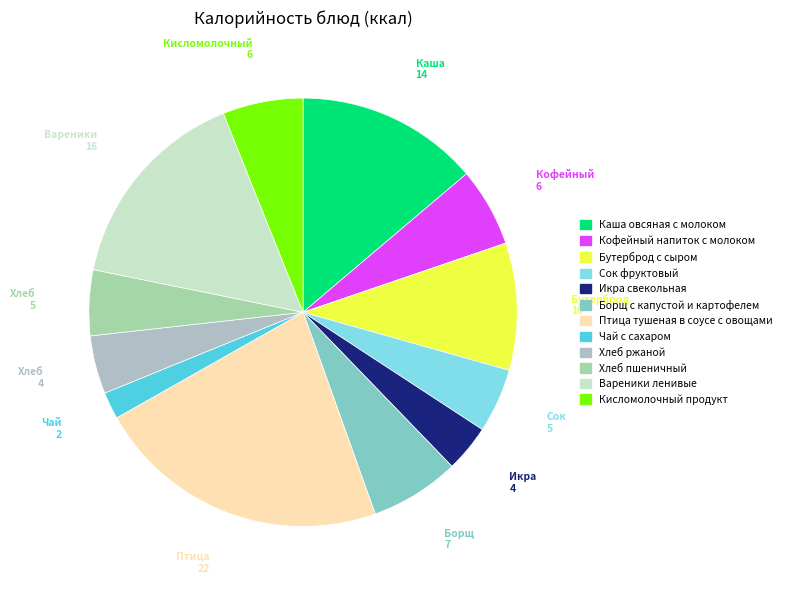

What percentage is the Сок фруктовый slice, to the nearest percent?

5%